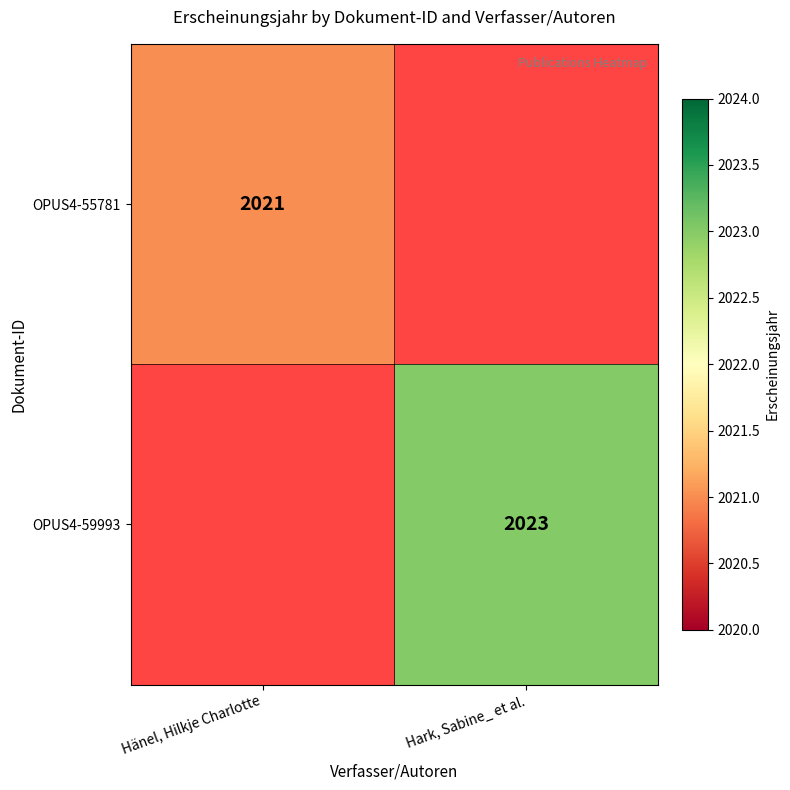

Is the value of OPUS4-59993 at Hark, Sabine_ et al. greater than the value of OPUS4-55781 at Hänel, Hilkje Charlotte?

Yes